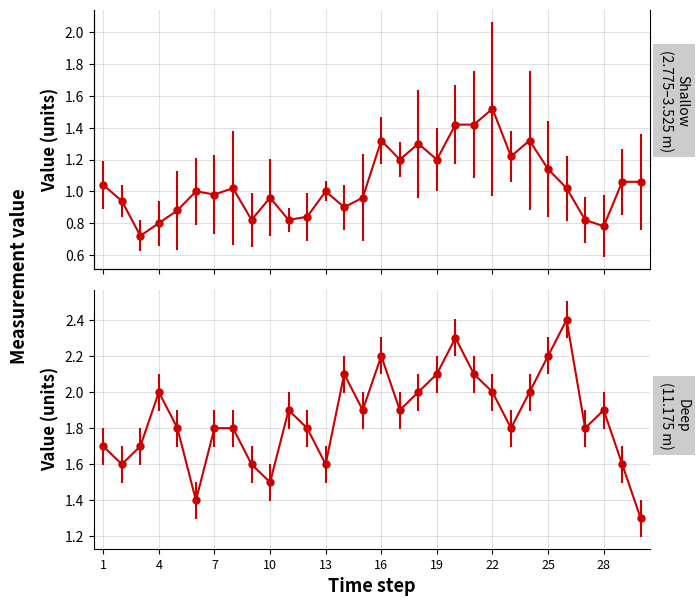

True or false: 3.075–3.525 m mean and 11.175 m intersect in this chart.

False